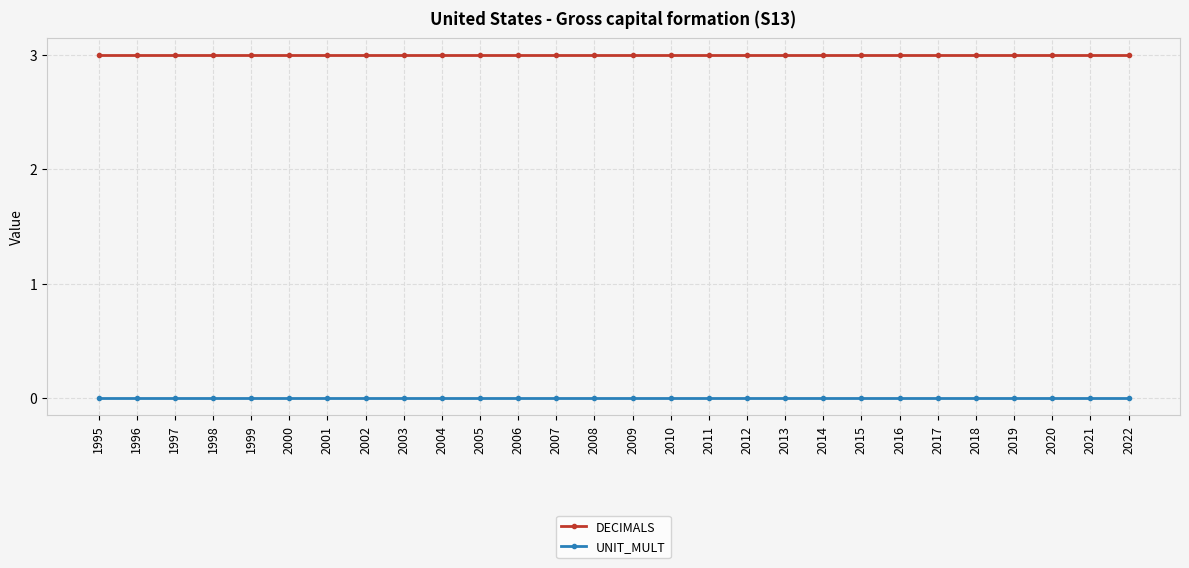

What is the spread (max minus min) of values at 2007?

3